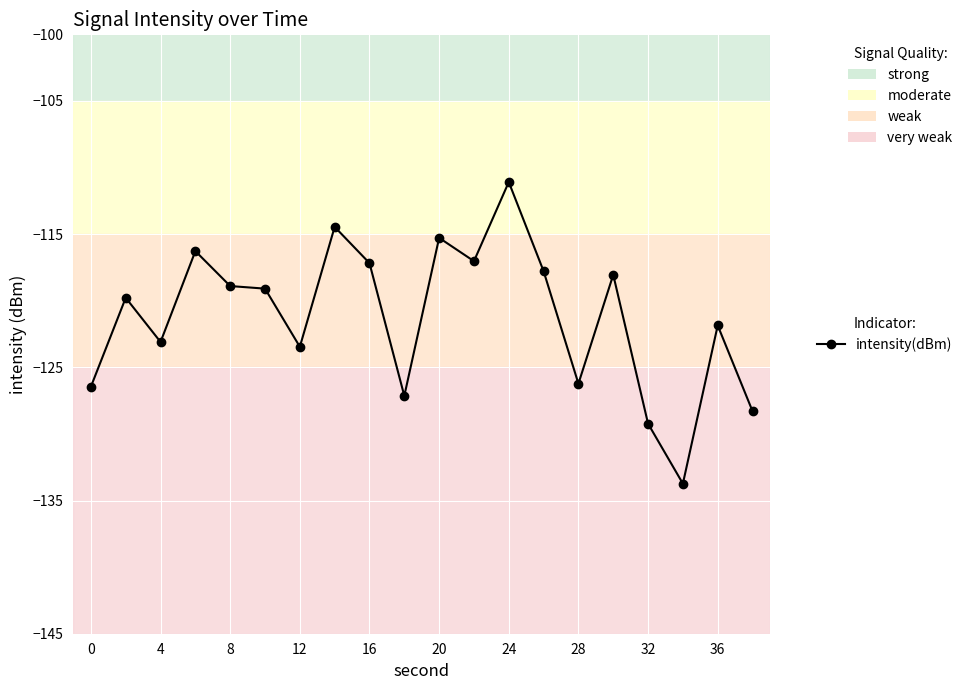

What is the maximum value shown in the chart?

-111.1